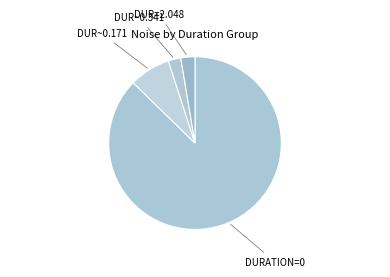

Combined, do DURATION=0 and DUR=2.048 account for over 50%?

Yes